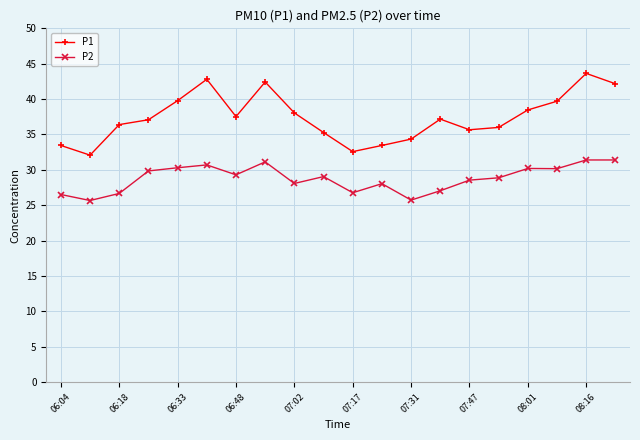

True or false: P2 has more than 1 interior local peaks.

True